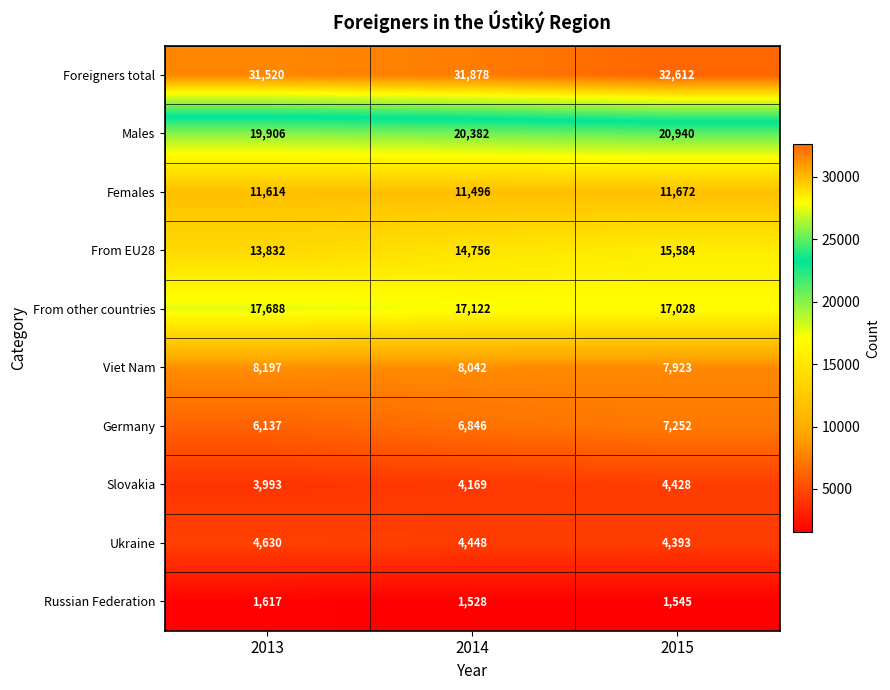

What is the difference between the Slovakia values at 2015 and 2013?

435